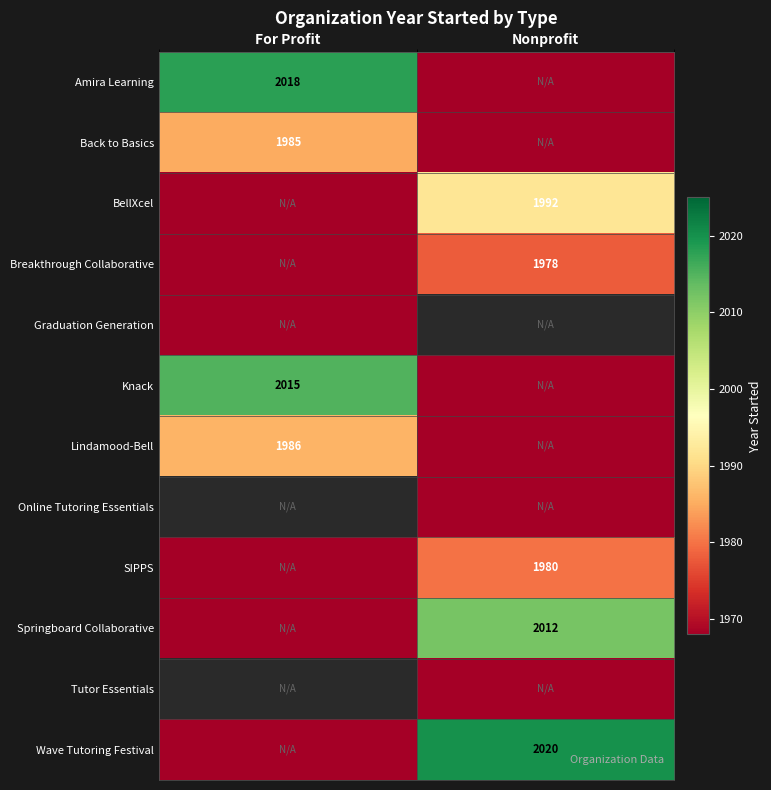

True or false: Back to Basics has a value of 1985 at For Profit.

True